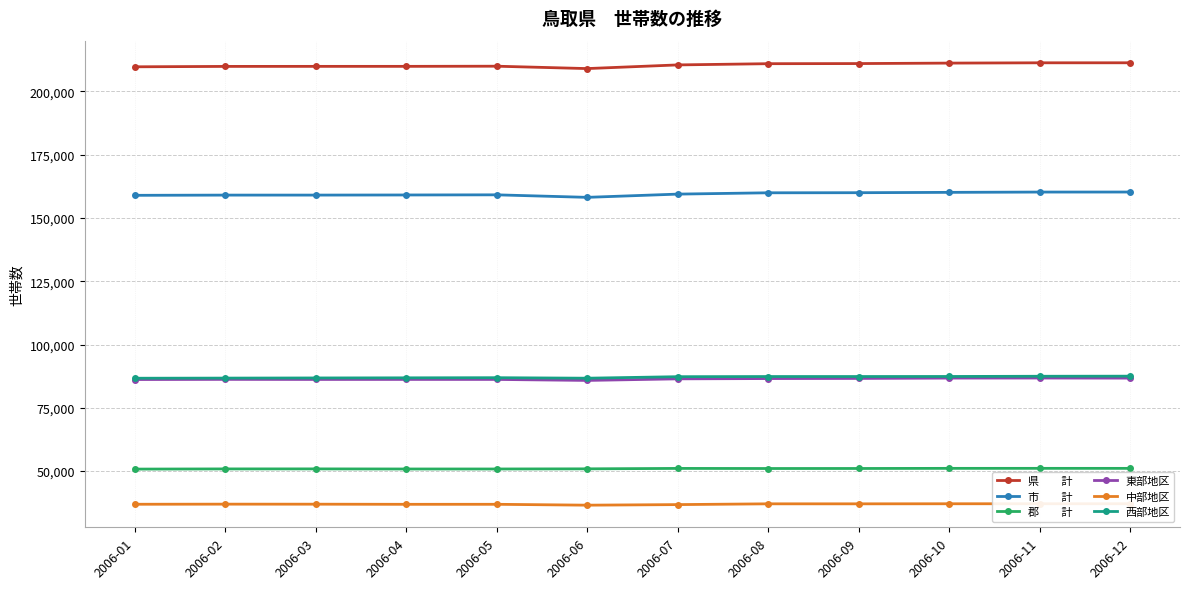

Read the 中部地区 value at 2006-06.

36523